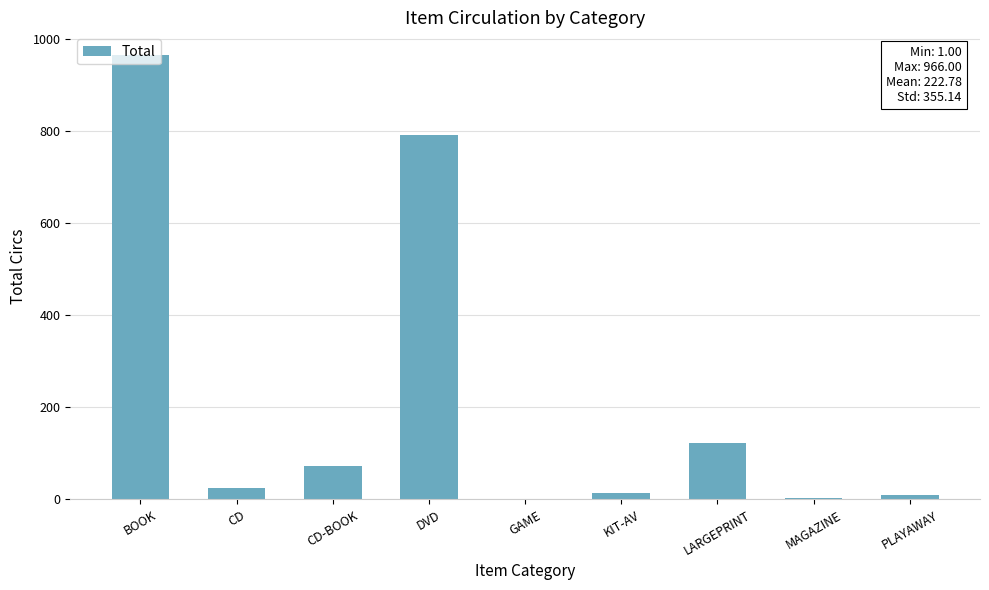

At which label is the value closest to 483?

DVD